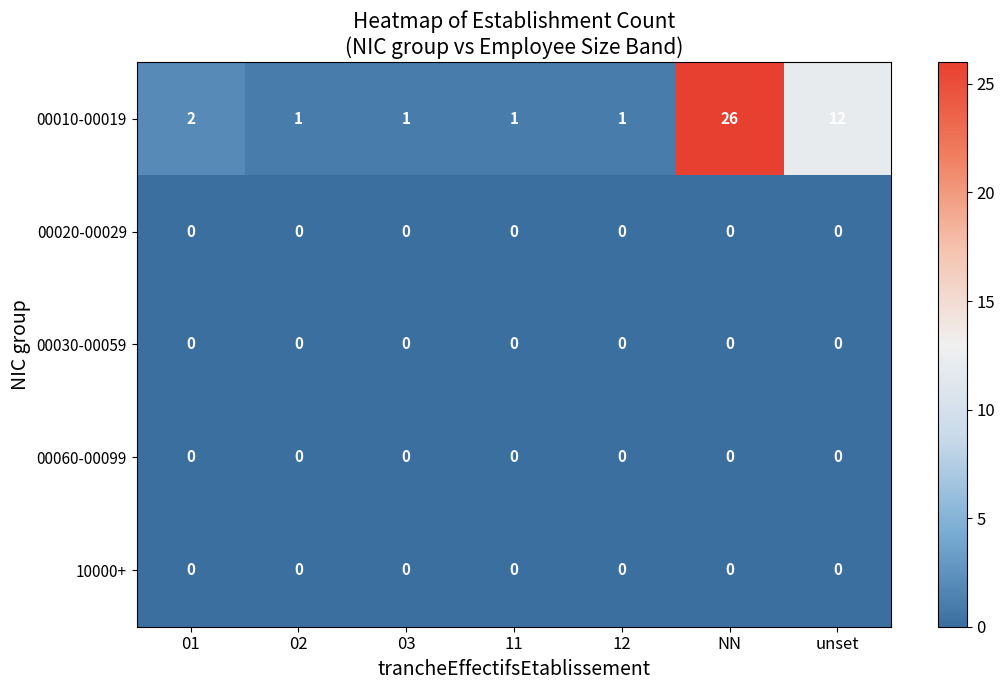

Count the number of data series in this chart.

5